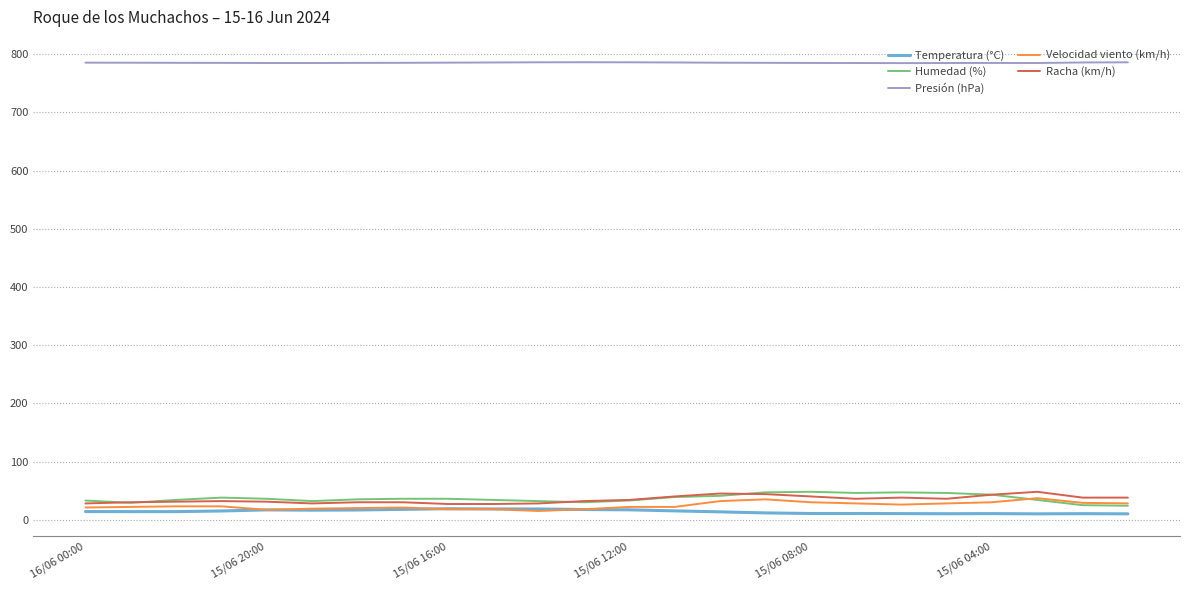

What is the sum of all Velocidad viento (km/h) values?

582.0